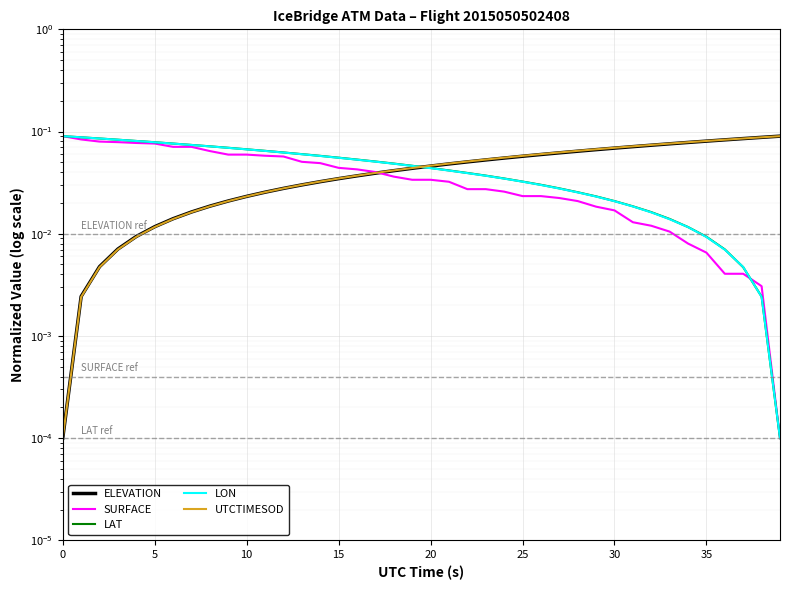

How many times do LAT and SURFACE cross each other?

1